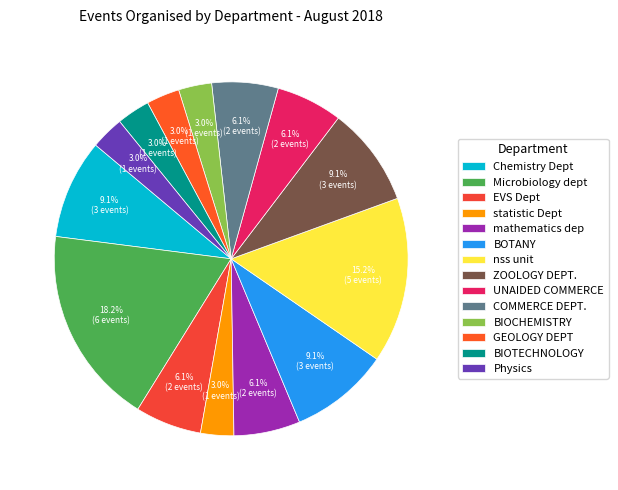

Is it true that statistic Dept is 11% of the pie?

False